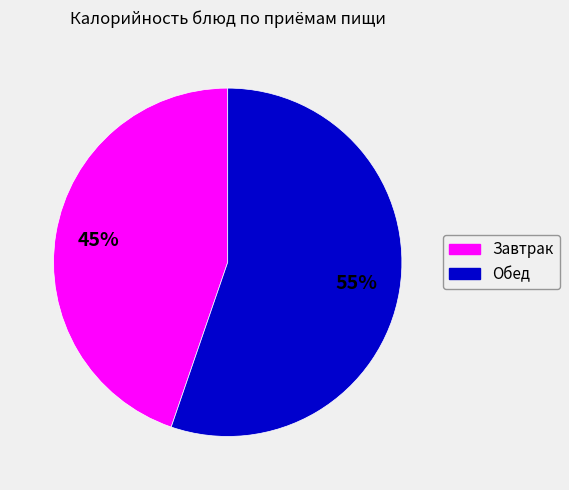

Is there any slice that represents more than half of the pie?

Yes